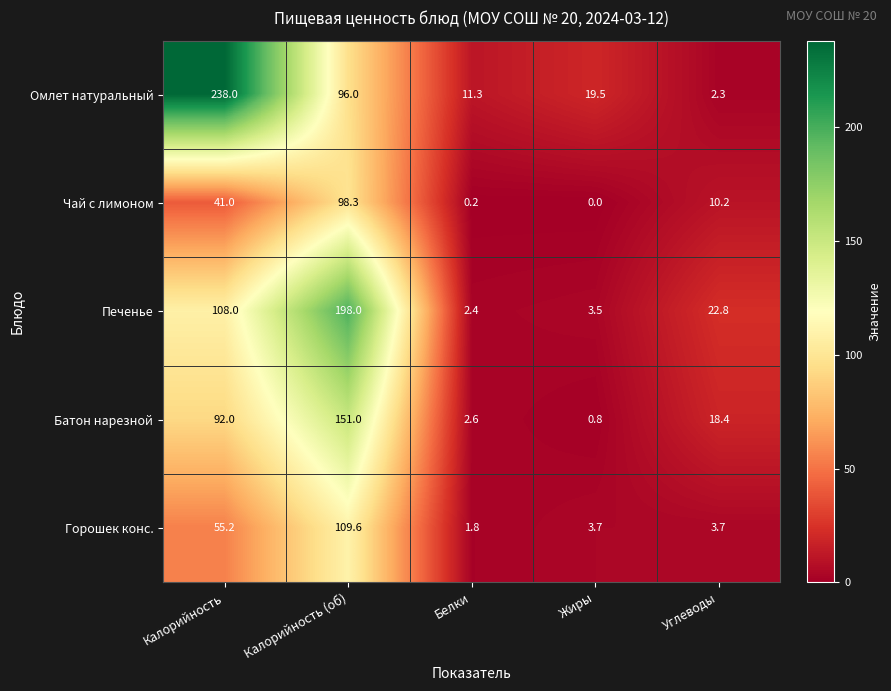

How many data points in Чай с лимоном are less than 10?

2